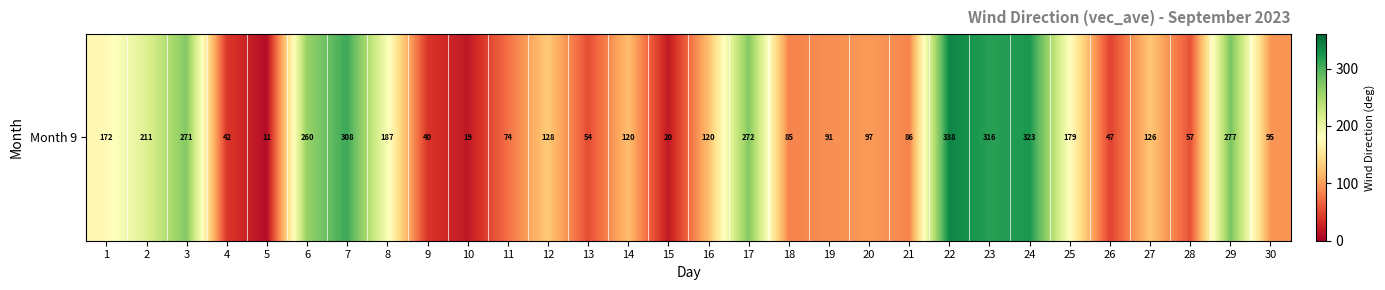

What is the smallest value displayed?

10.8